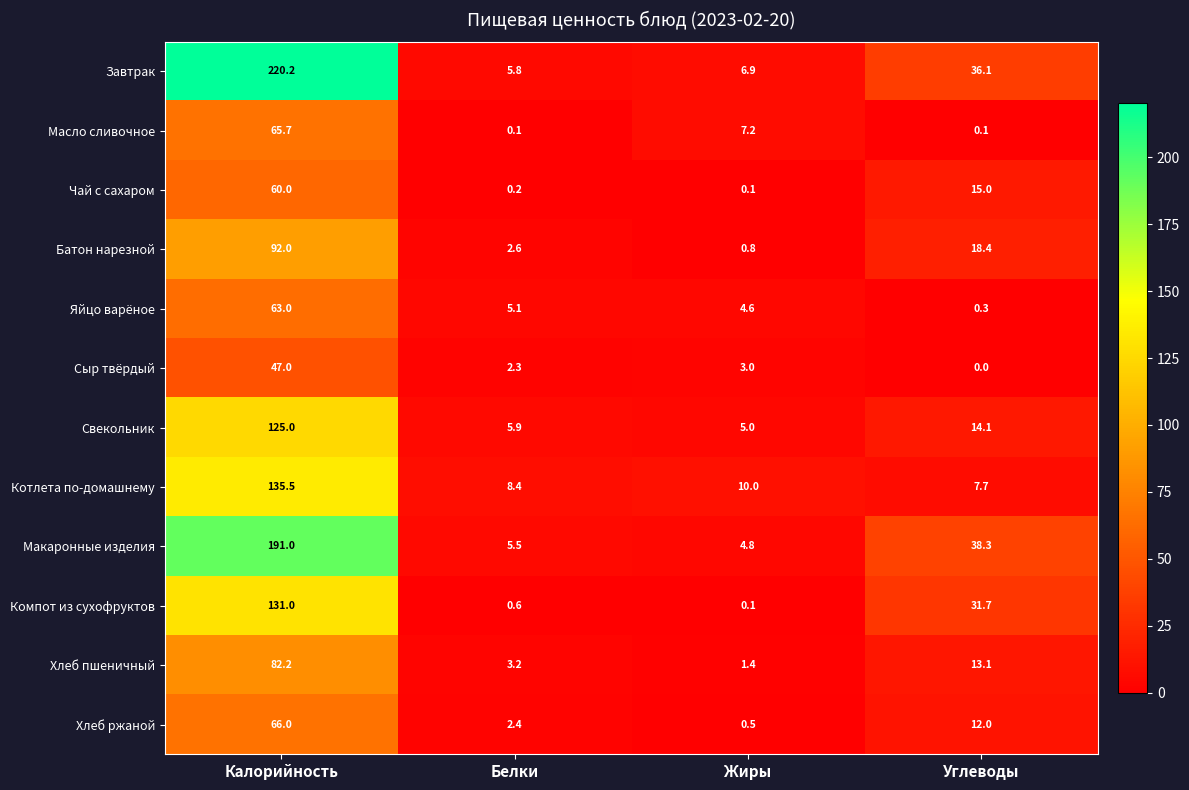

List the series in order of their peak value, highest first.

Завтрак, Макаронные изделия, Котлета по-домашнему, Компот из сухофруктов, Свекольник, Батон нарезной, Хлеб пшеничный, Хлеб ржаной, Масло сливочное, Яйцо варёное, Чай с сахаром, Сыр твёрдый